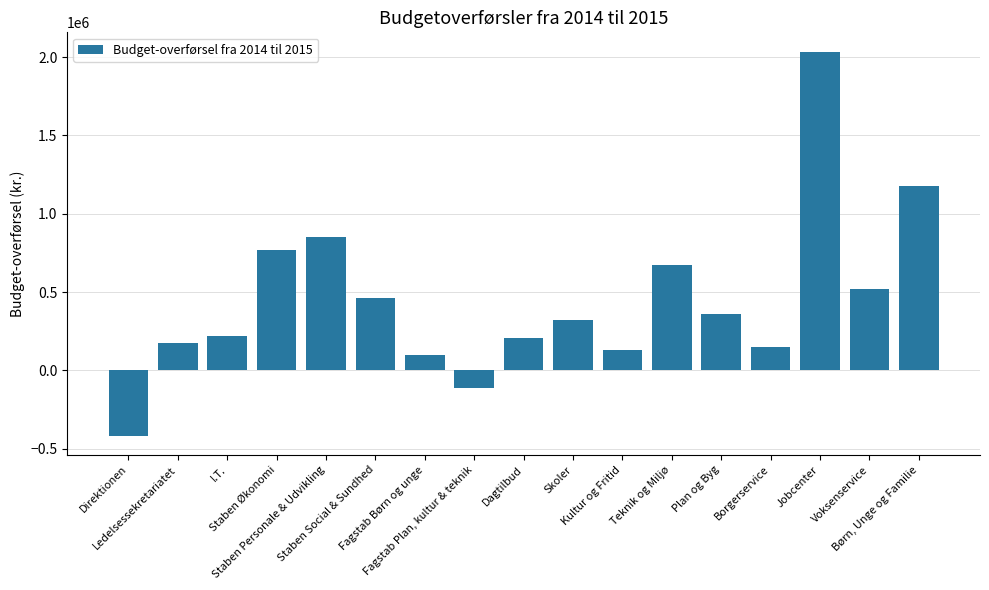

What is the change in value from Plan og Byg to Børn, Unge og Familie?

+817867